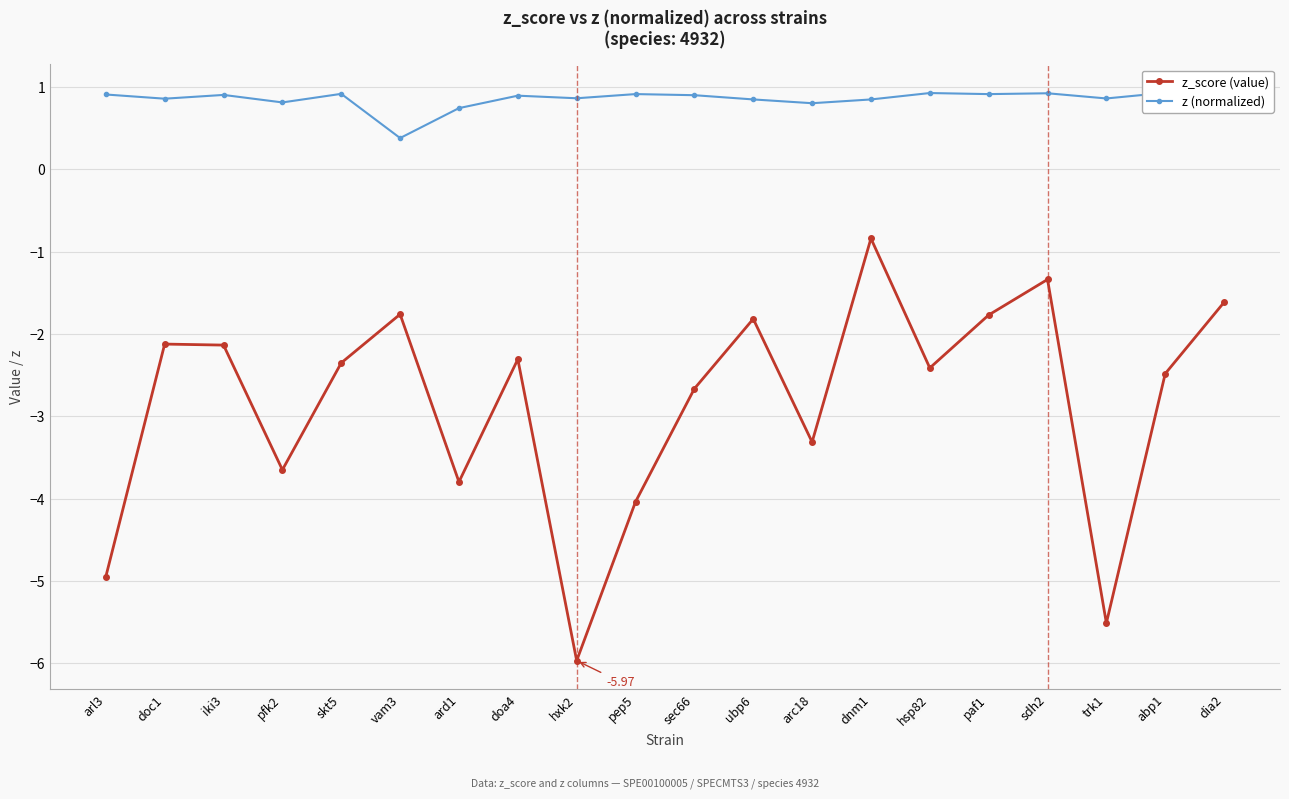

At which label does z (normalized) reach its peak?

abp1